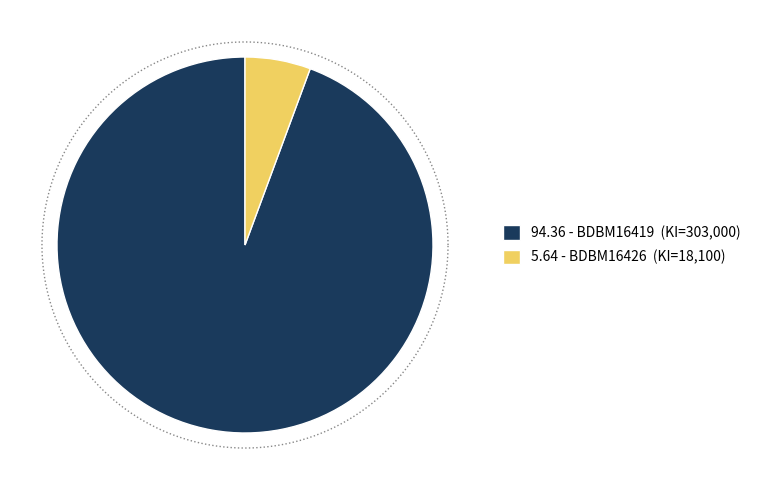

Which category has the biggest portion of the pie?

BDBM16419